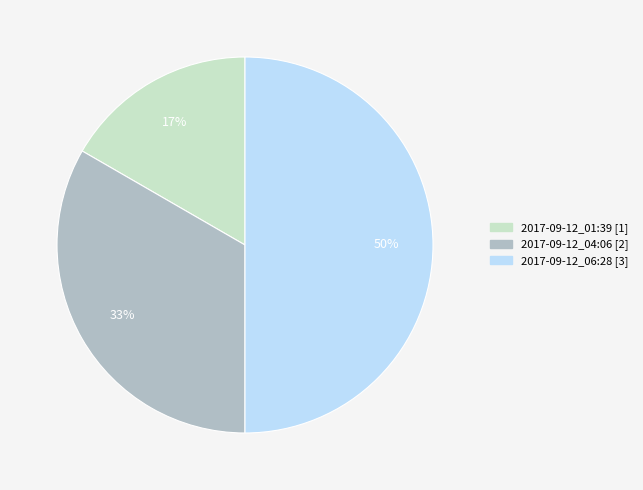

Which slice is the smallest?

2017-09-12_01:39